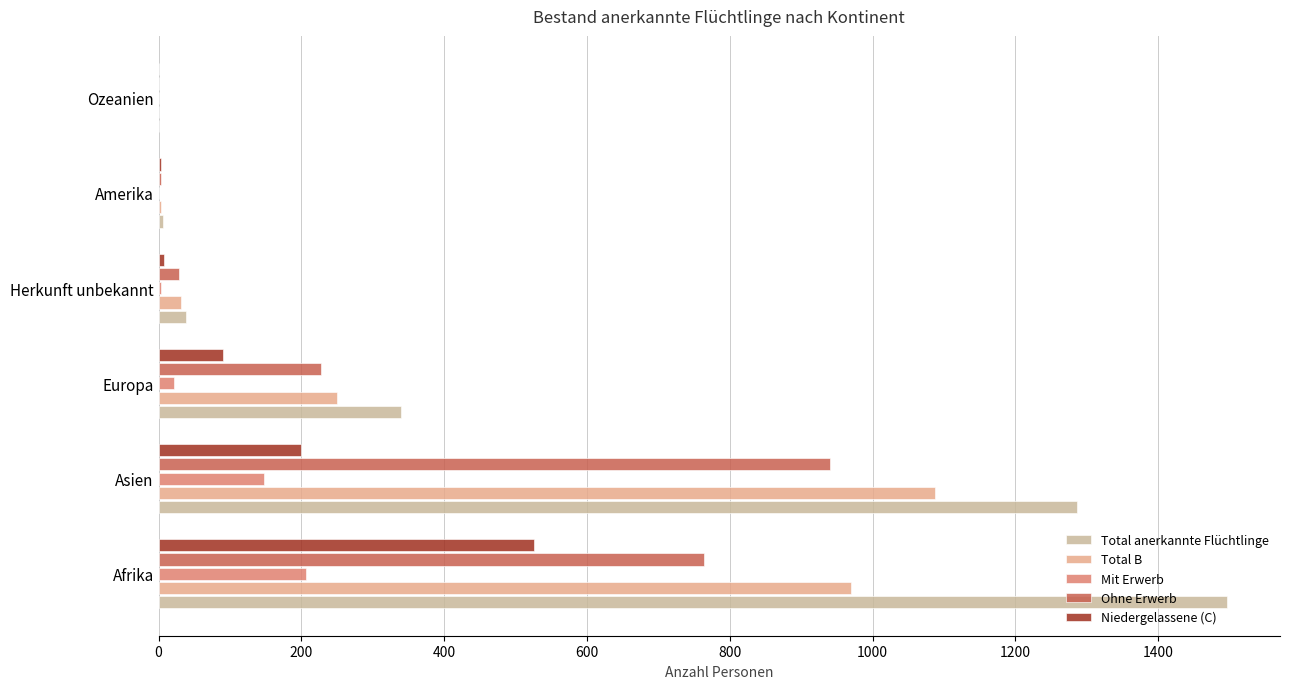

What is the value of the Niedergelassene (C) bar at the 3rd from the left?

90